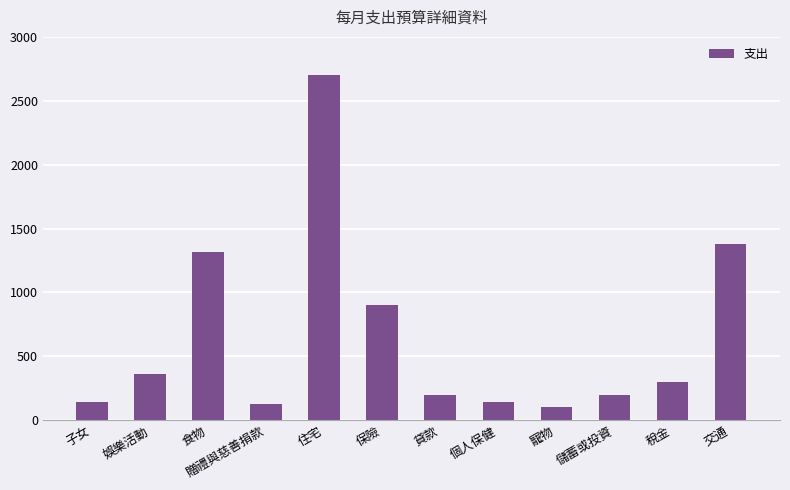

Reading right to left, extract all data points from this chart.

交通=1375	稅金=300	儲蓄或投資=200	寵物=100	個人保健=140	貸款=200	保險=900	住宅=2702	贈禮與慈善捐款=125	食物=1320	娛樂活動=358	子女=140